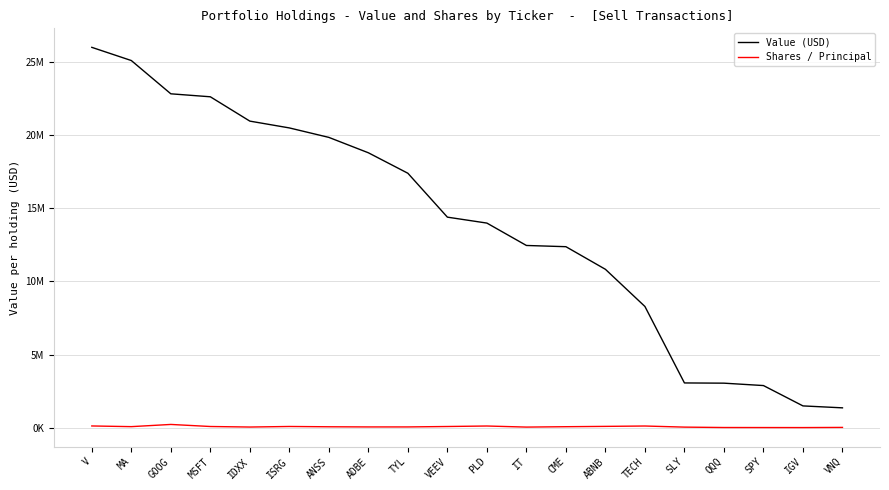

Between ANSS and PLD, which series saw the biggest shift?

Value (USD)